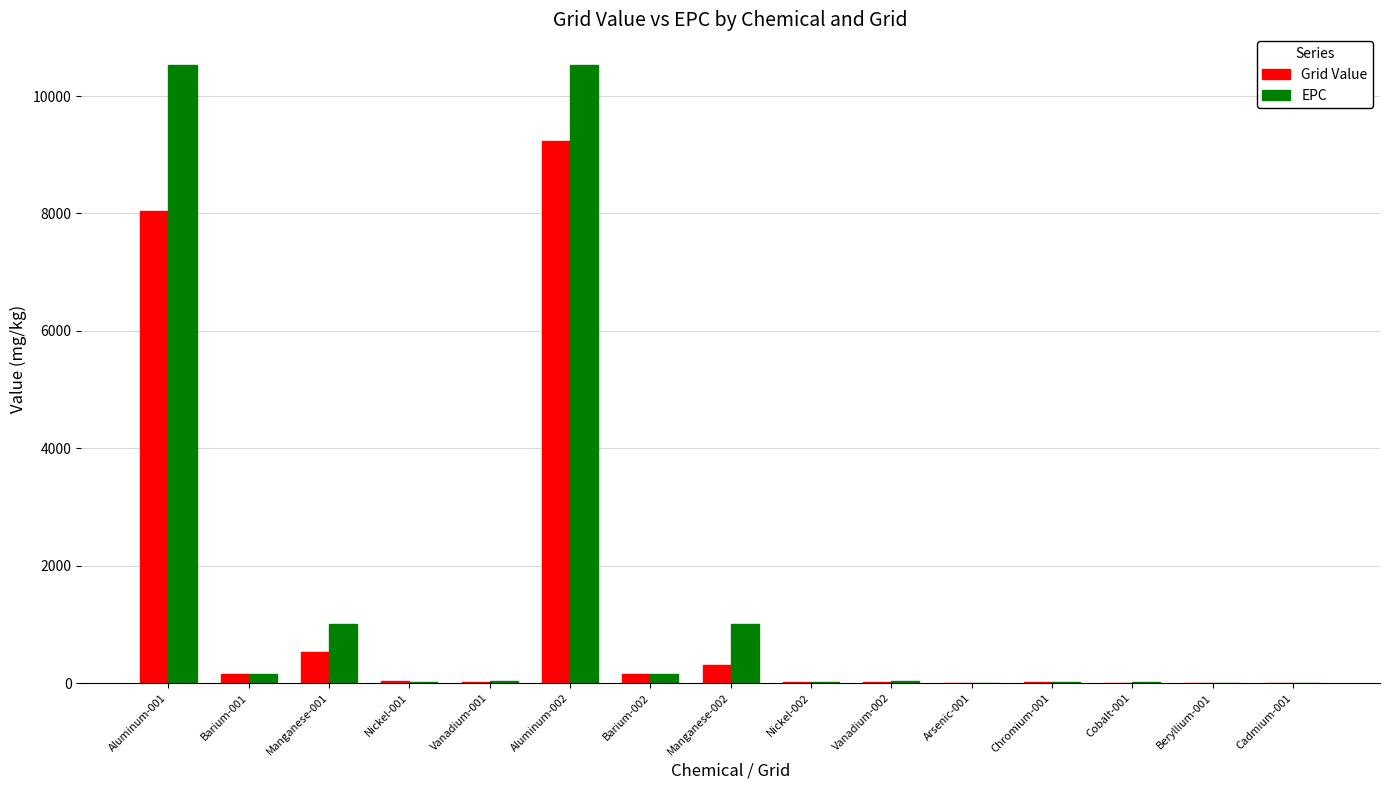

What is the sum of the EPC values at Chromium-001 and Aluminum-002?

10548.2